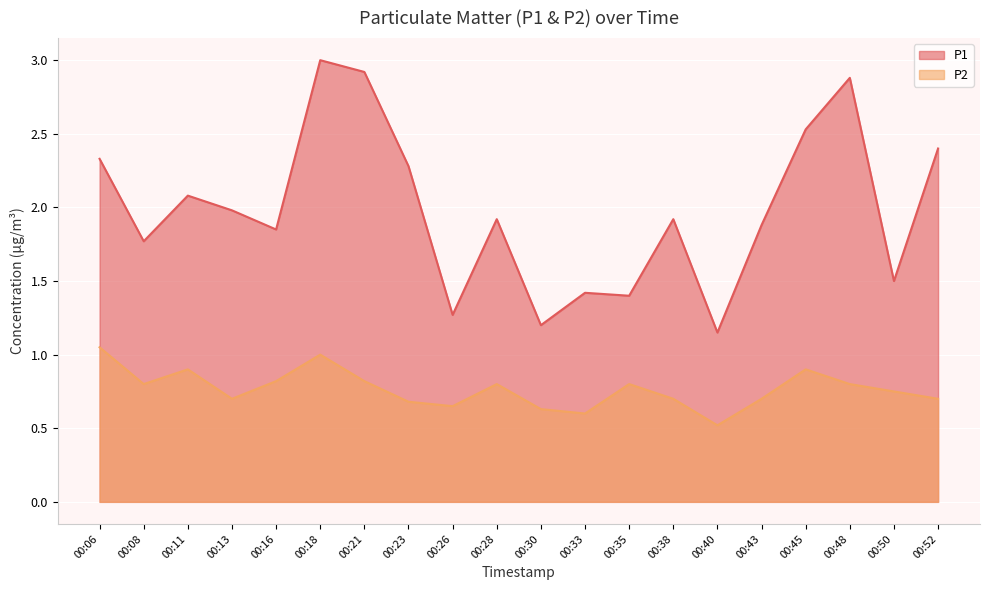

Is it true that P1 equals 1.8 at 00:08?

True